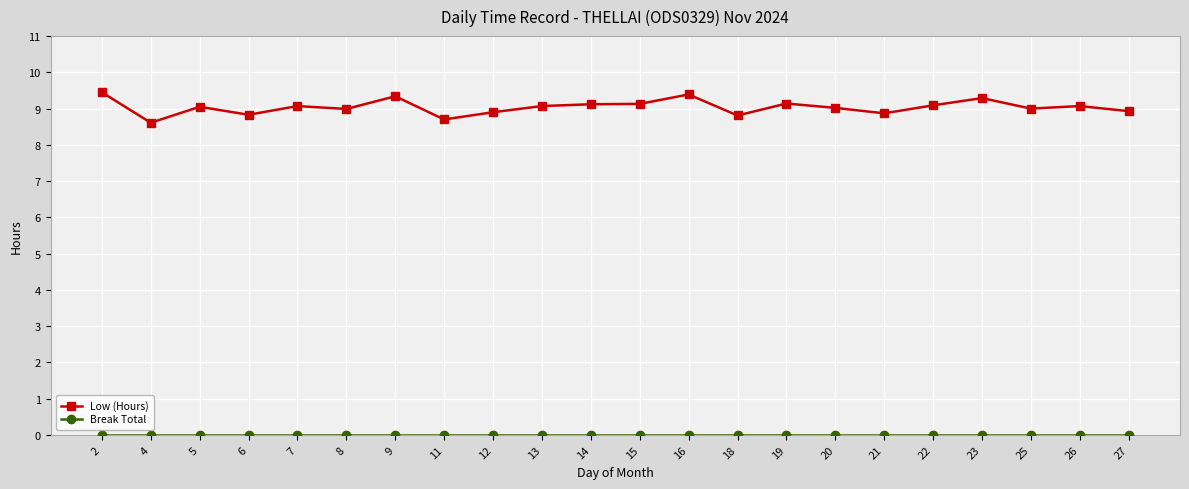

Which series has the largest total across all categories?

Low (Hours)